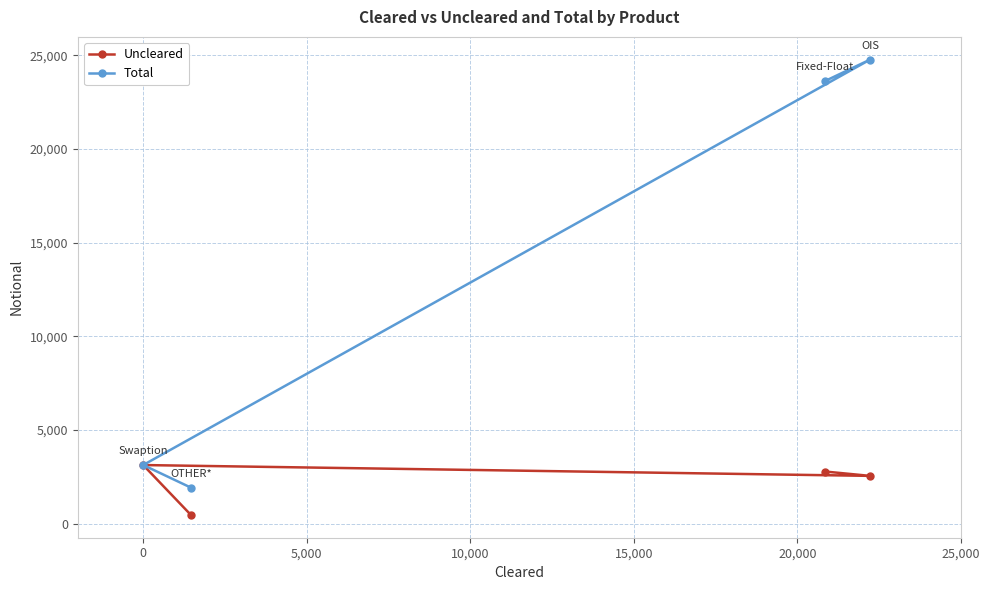

Rank the series by their maximum value, from lowest to highest.

Uncleared, Total